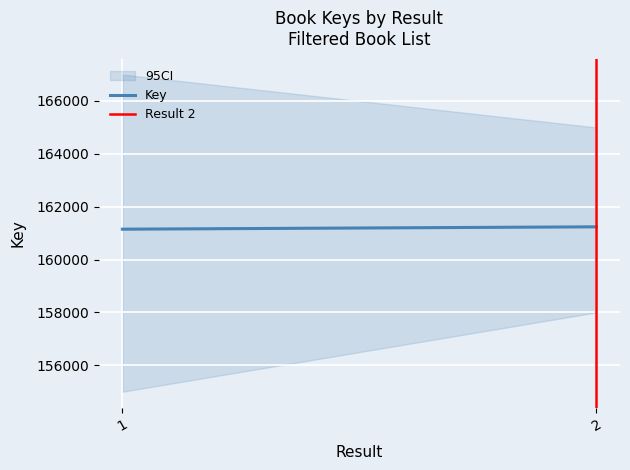

What is the sum of all Result 2 values?

1